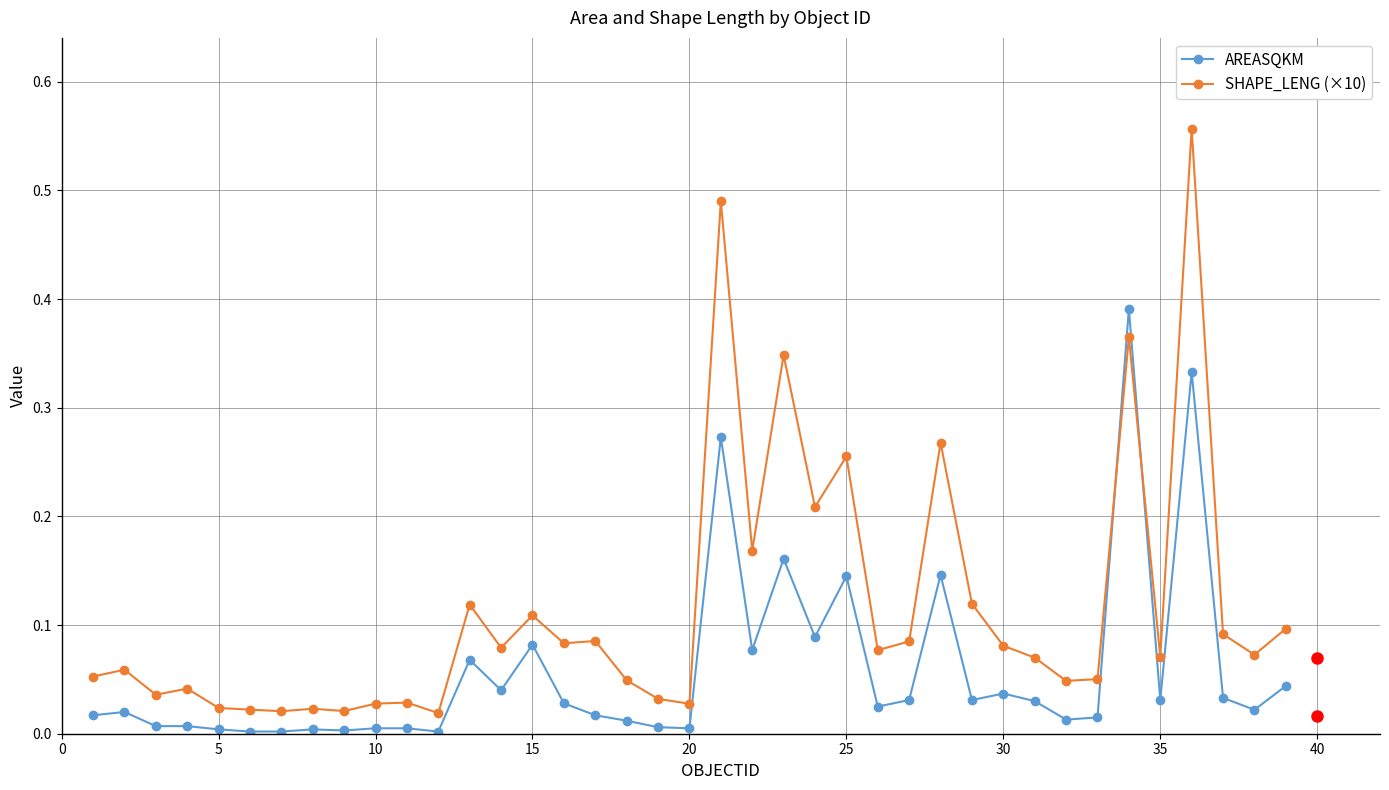

List the series in order of their peak value, lowest first.

AREASQKM, SHAPE_LENG (×10)